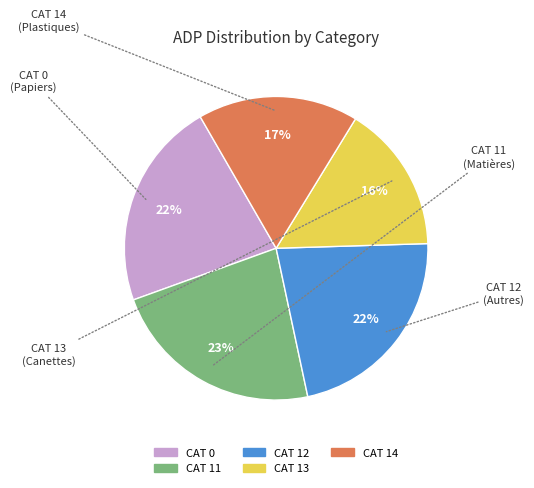

To the nearest percent, what is the average slice percentage?

20%